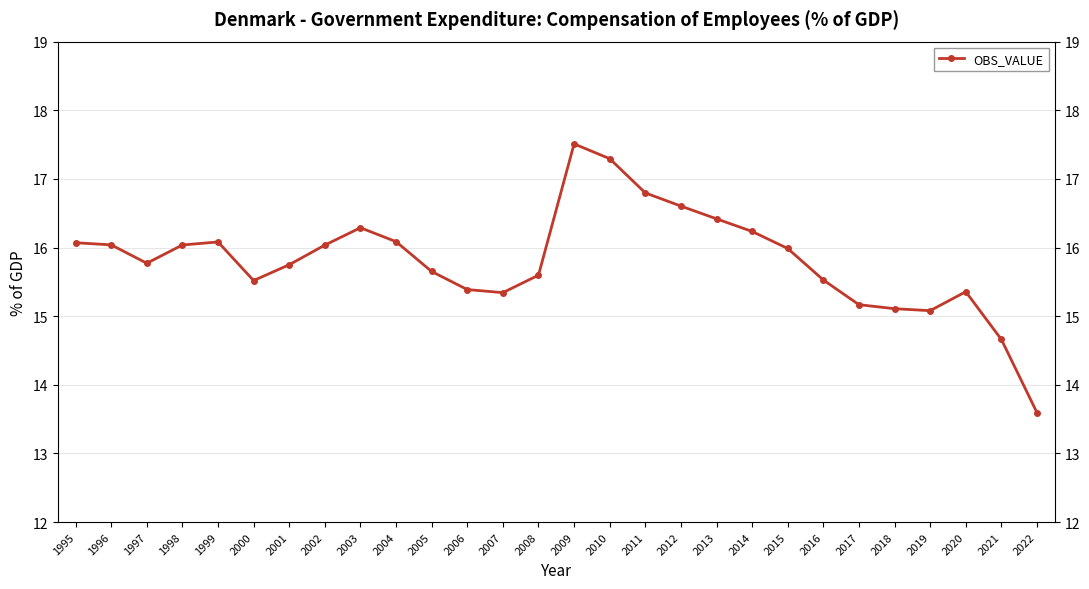

Does the chart display data point markers on the line(s)?

Yes